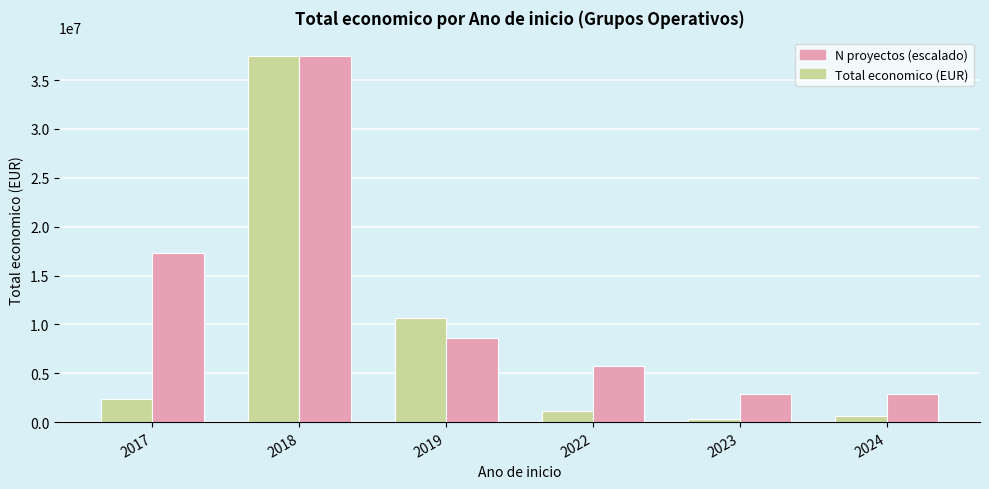

What is the highest value of the Total economico (EUR) series?

37489418.0